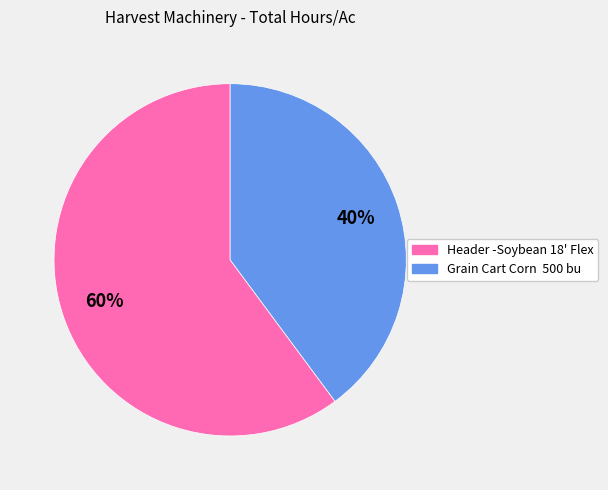

To the nearest percent, what portion does Header -Soybean 18' Flex represent?

60%